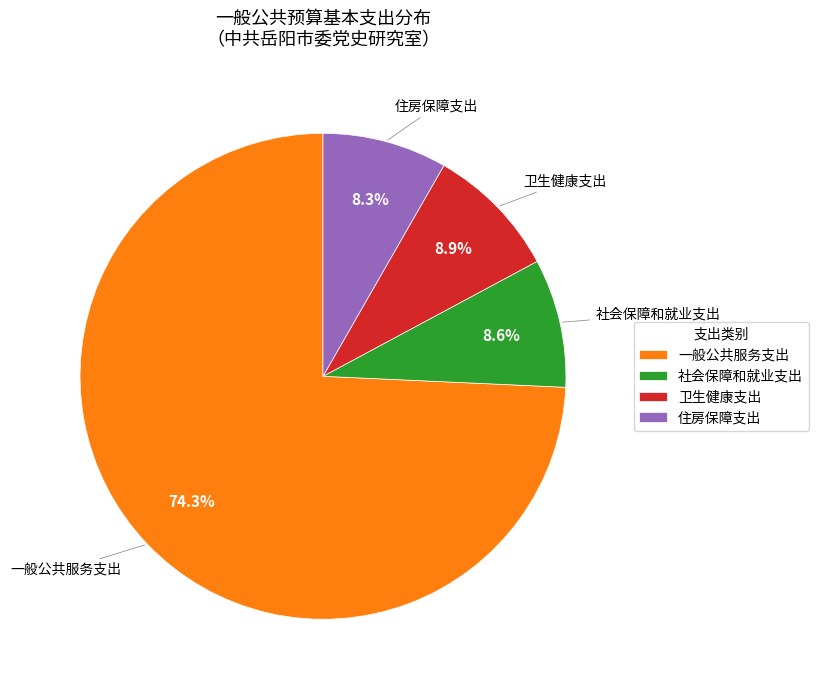

Which category has the biggest portion of the pie?

一般公共服务支出